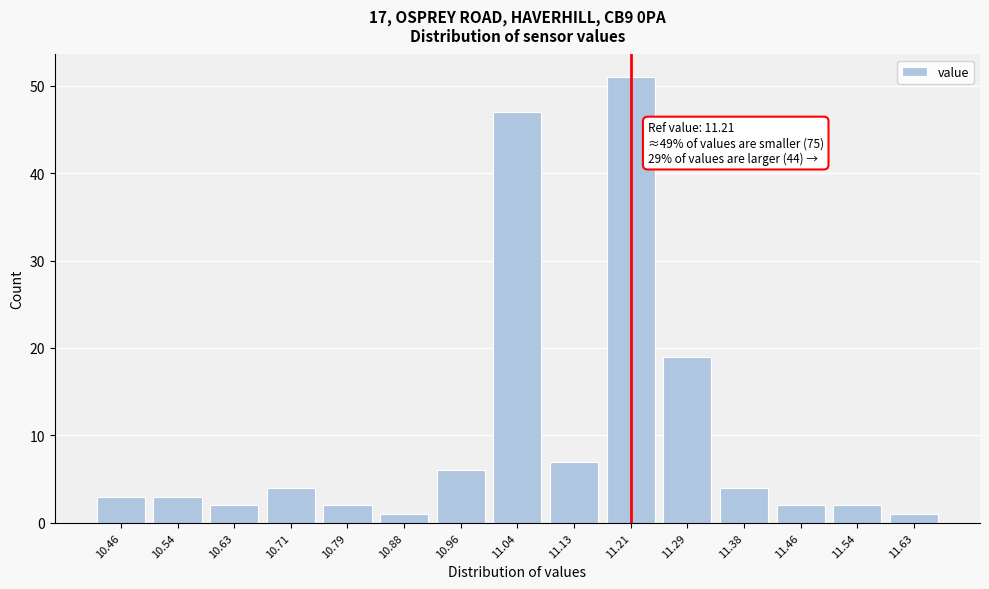

Reading right to left, transcribe all the data shown in this chart.

11.63=1	11.54=2	11.46=2	11.38=4	11.29=19	11.21=51	11.13=7	11.04=47	10.96=6	10.88=1	10.79=2	10.71=4	10.63=2	10.54=3	10.46=3